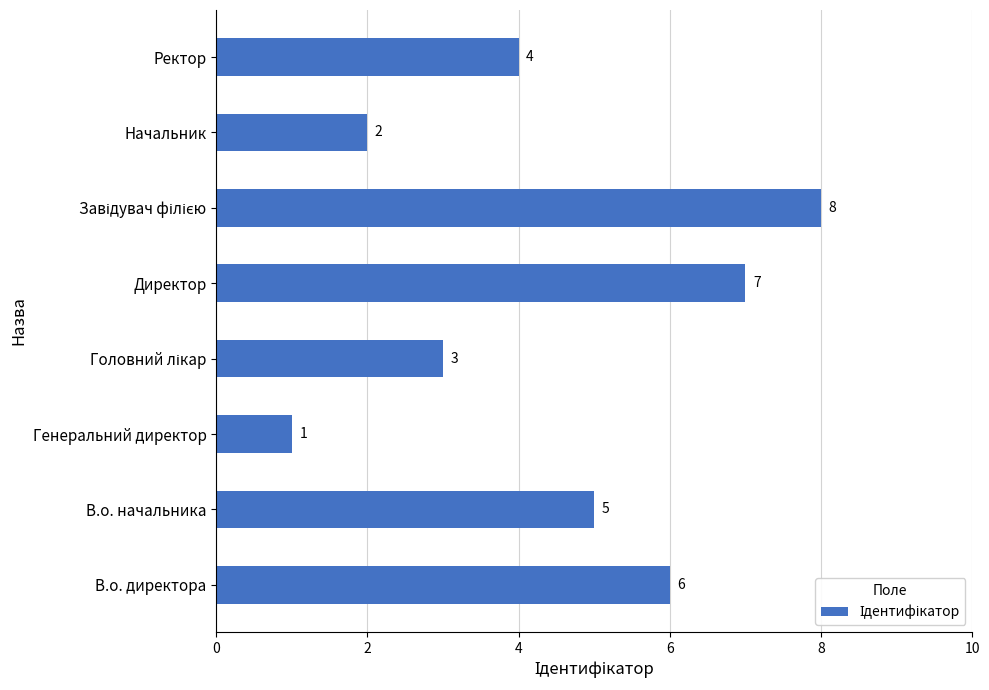

What is the minimum value shown in the chart?

1